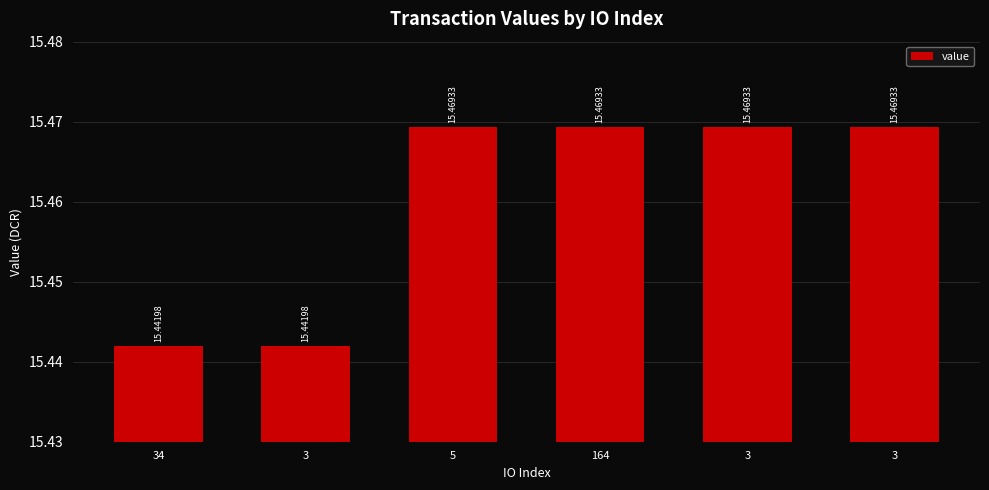

Does the chart contain stacked bars?

No